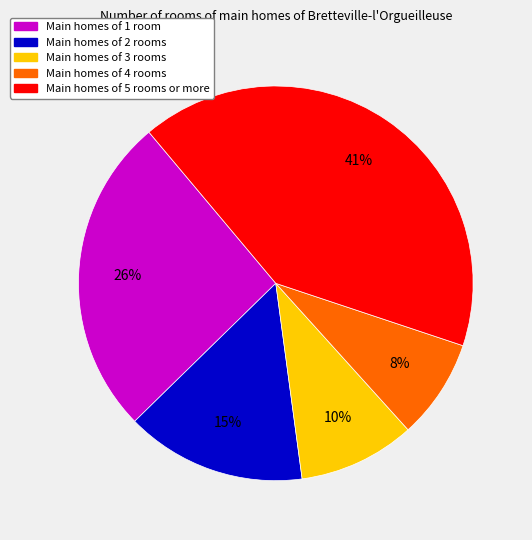

The Main homes of 5 rooms or more slice represents 41% of the pie. True or false?

True